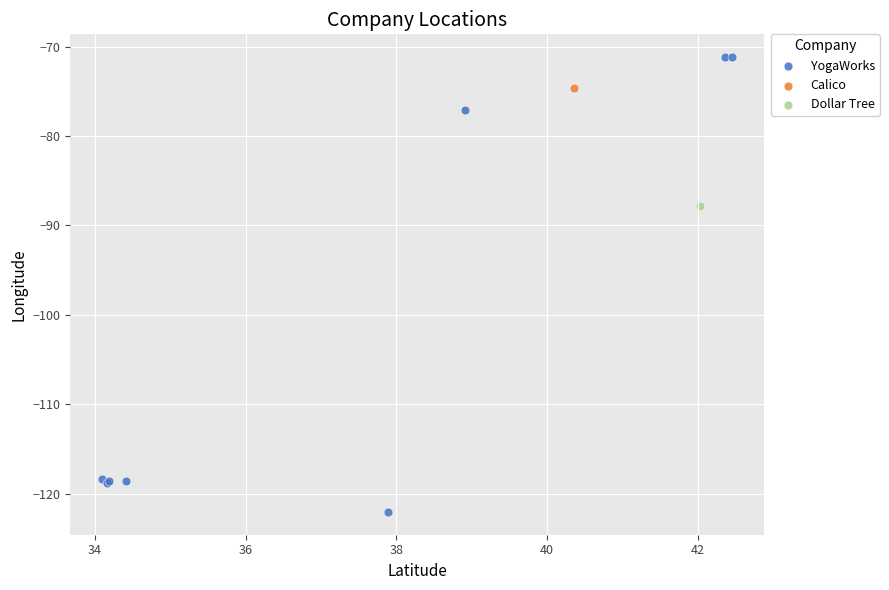

What are all the series names shown in the legend?

YogaWorks, Calico, Dollar Tree